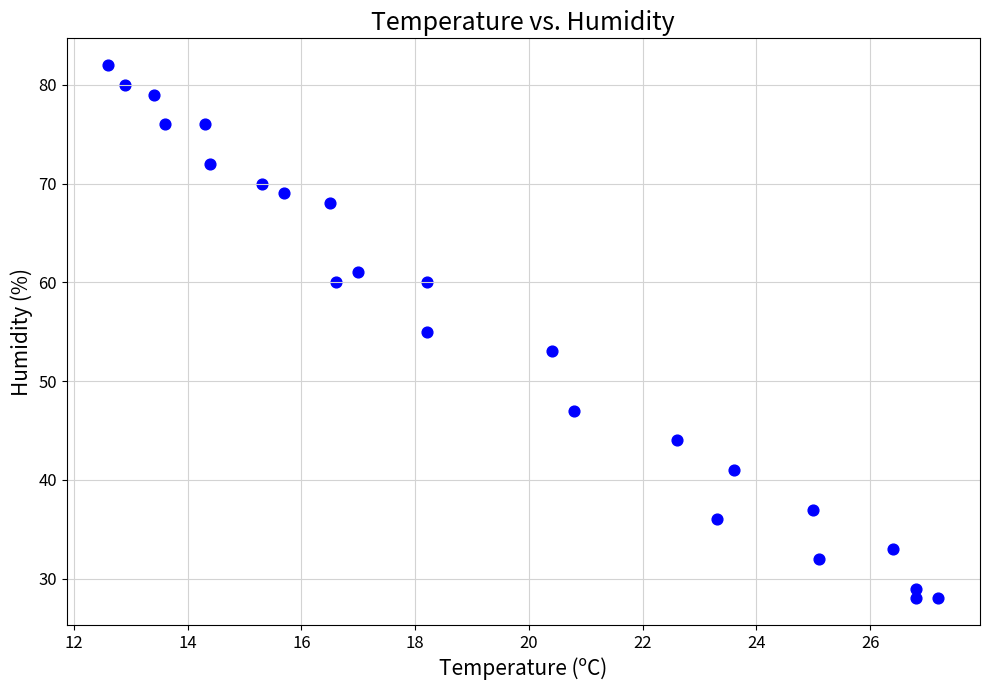

What is the range of Y values (max minus min)?

54